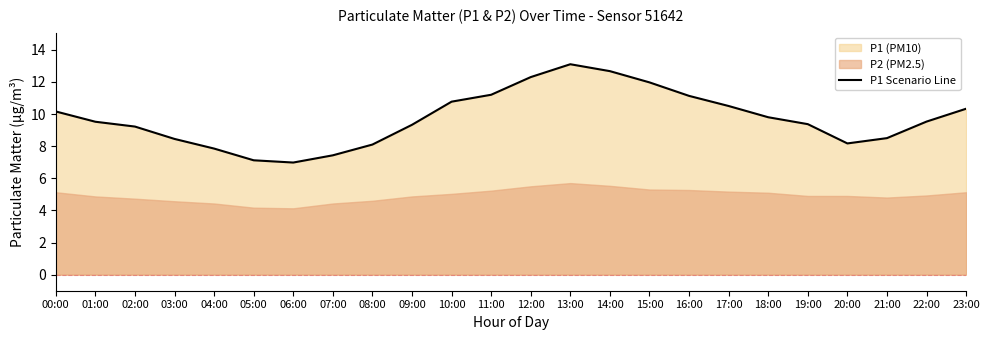

The value at 11:00 is 11.2. True or false?

True